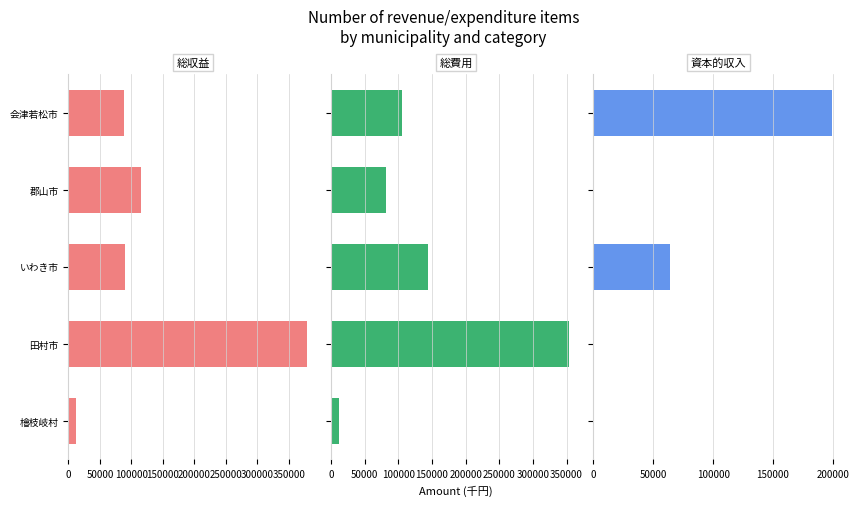

How many groups of bars are there?

5